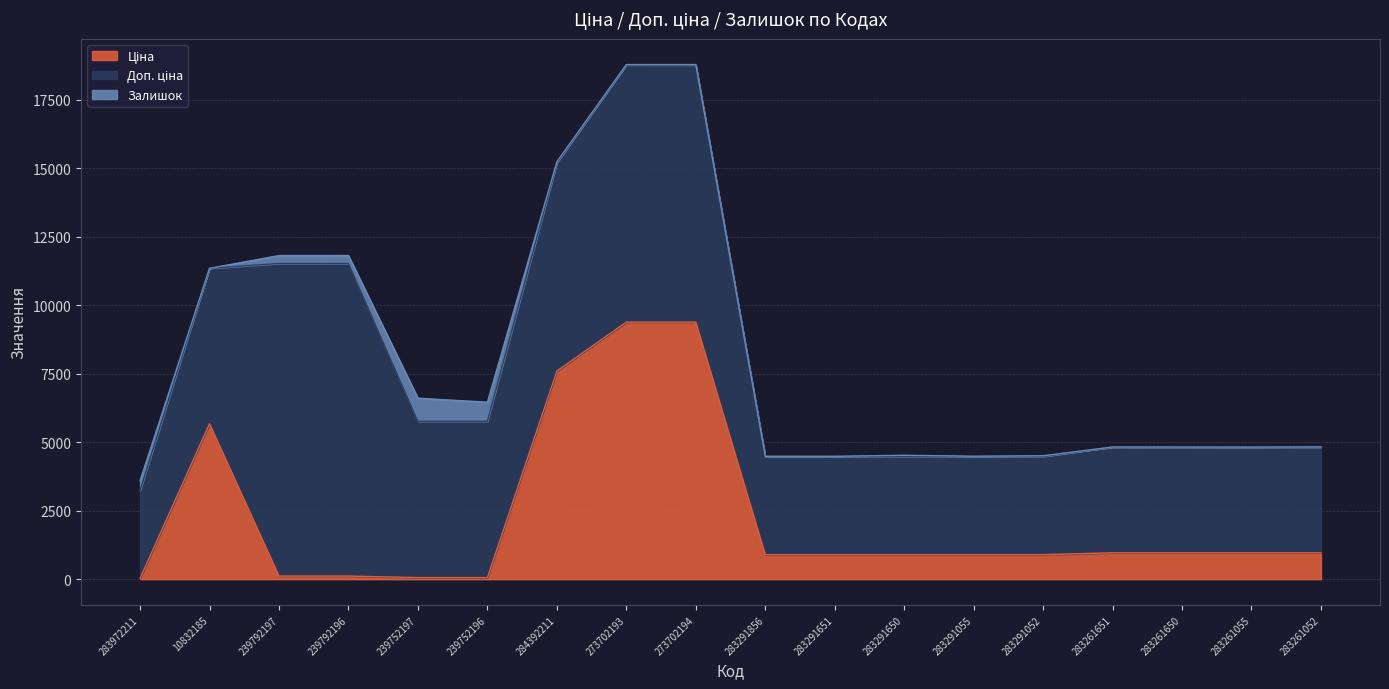

Reading left to right, what are all the values shown in this chart?

Ціна: 32.0	5673.8	114.1	114.1	57.0	57.0	7596.5	9384.0	9384.0	895.9	895.9	895.9	895.9	895.9	963.5	963.5	963.5	963.5
Доп. ціна: 3205.0	5673.8	11410.0	11410.0	5705.0	5705.0	7596.5	9384.0	9384.0	3583.6	3583.6	3583.6	3583.6	3583.6	3854.0	3854.0	3854.0	3854.0
Залишок: 360.0	1.0	289.0	290.0	845.0	698.0	43.0	17.0	18.0	7.0	6.0	43.0	9.0	26.0	8.0	6.0	4.0	12.0